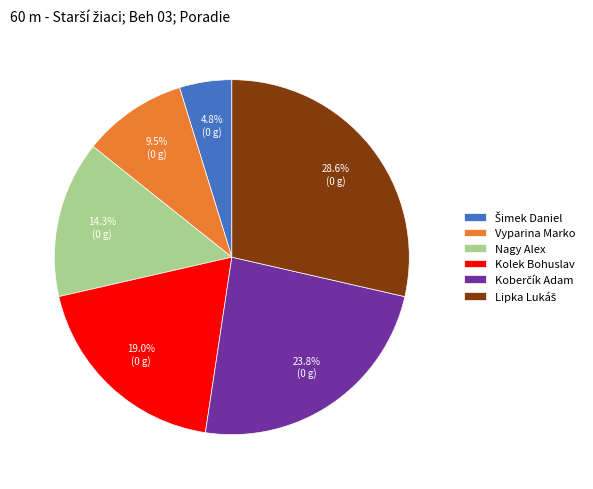

How much of the chart is everything except Nagy Alex?

85.7%